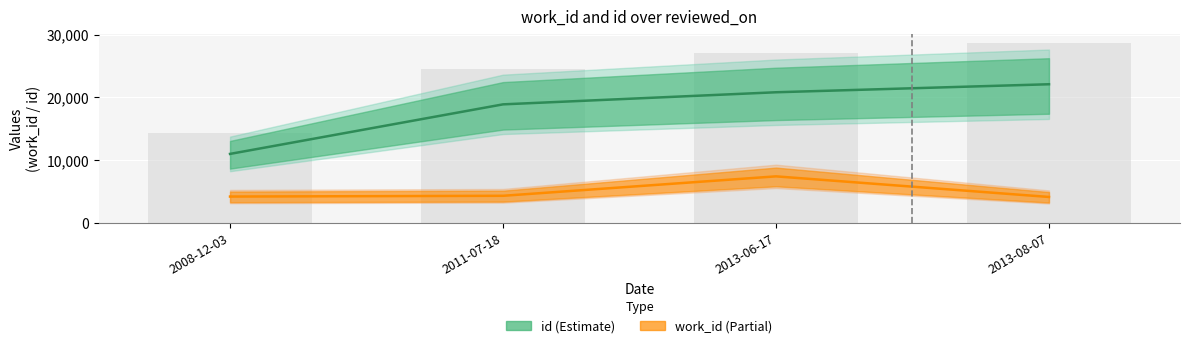

At which label does id reach its peak?

2013-08-07